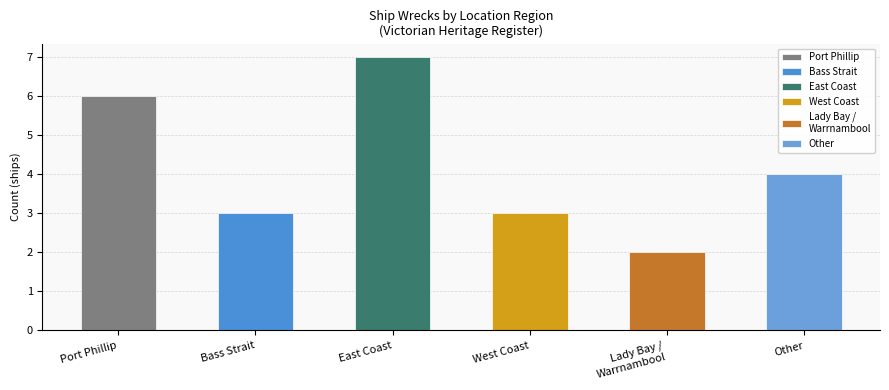

At which label is Port Phillip closest to 3?

Port Phillip